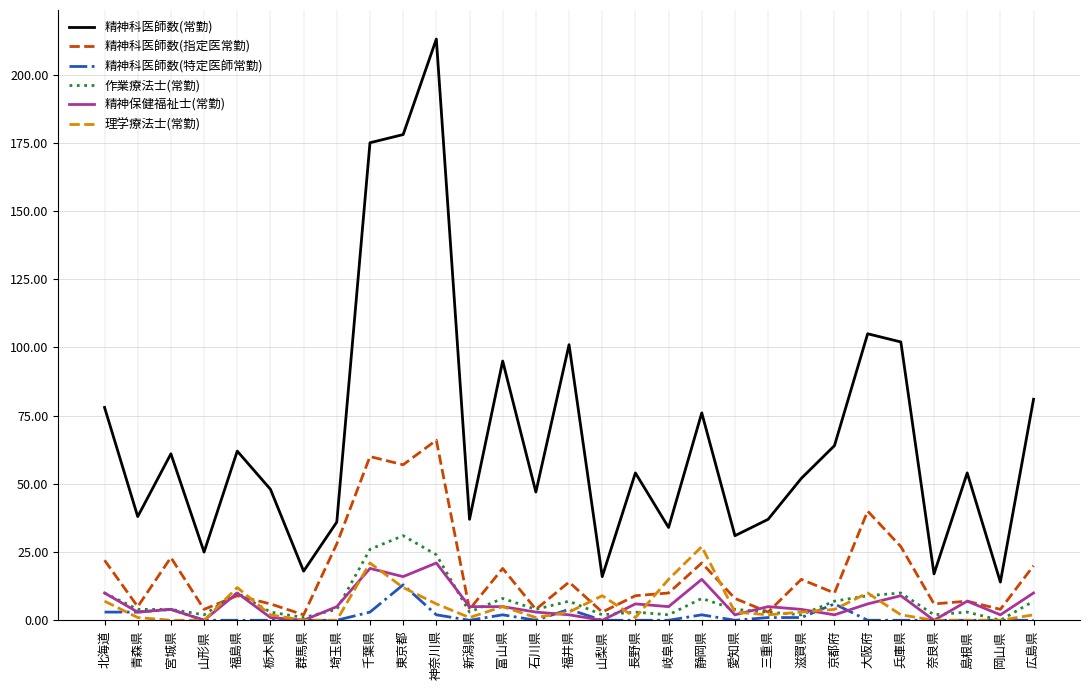

Count the number of data series in this chart.

6